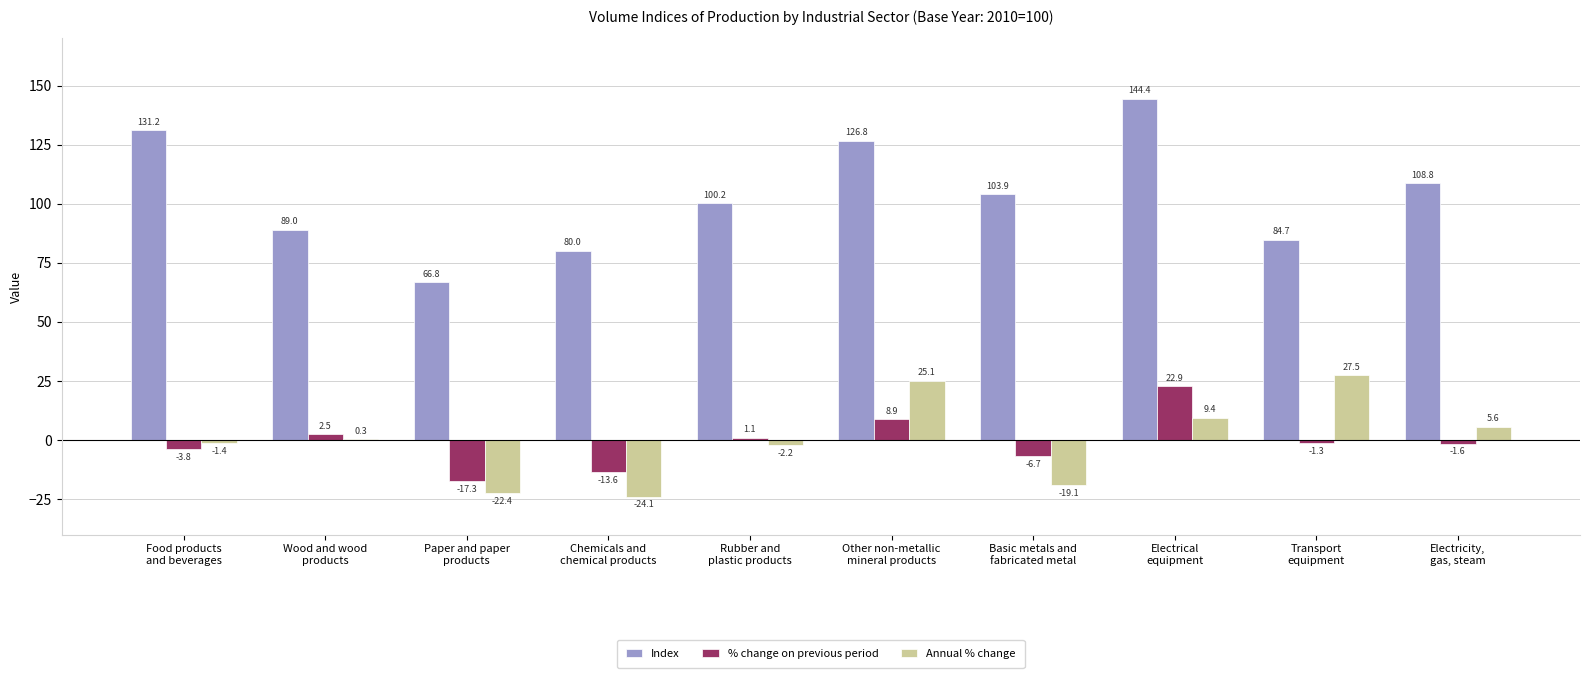

How many categories are shown in the chart?

10